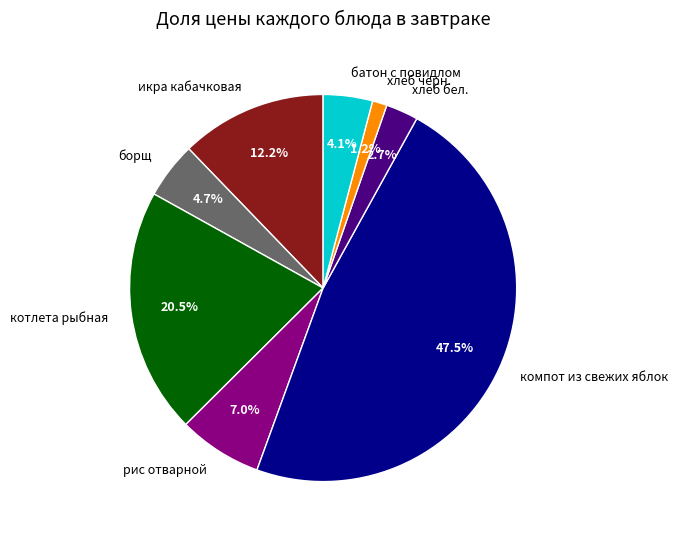

Is the sum of рис отварной and хлеб черн. greater than half?

No